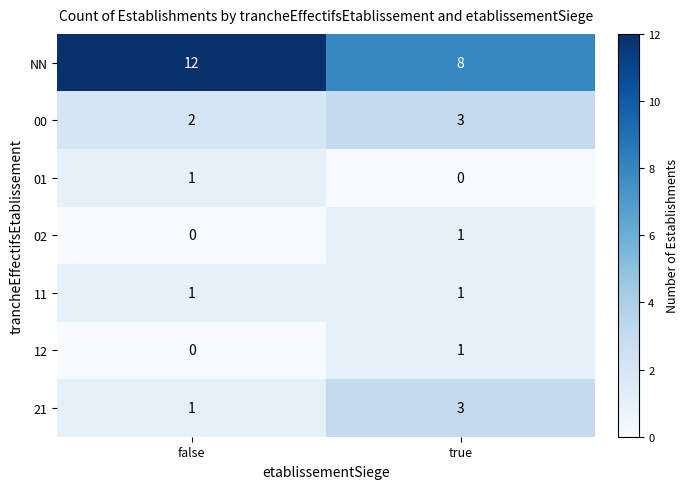

Which series changed the most between false and true?

NN